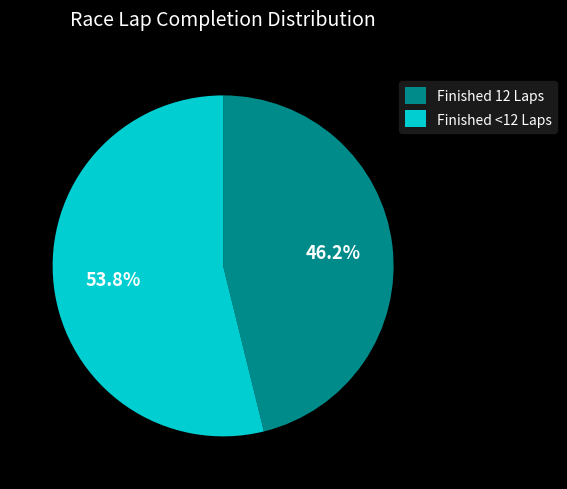

Approximately how many times larger is the value at Finished 12 Laps compared to Finished <12 Laps?

0.9